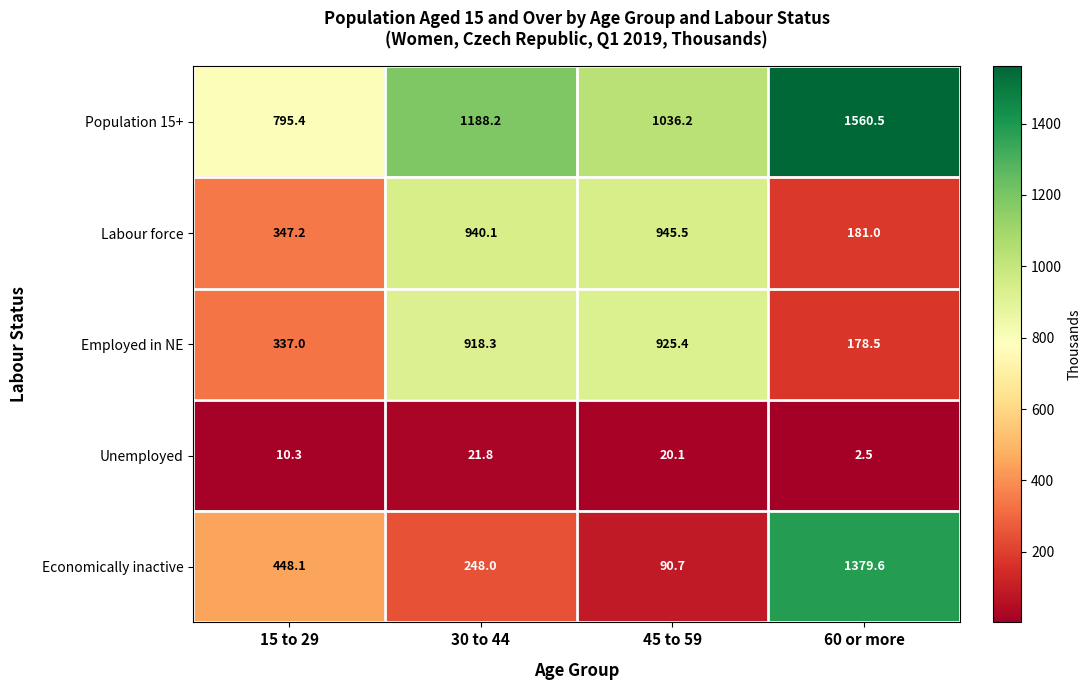

Which series has the largest total across all categories?

Population 15+